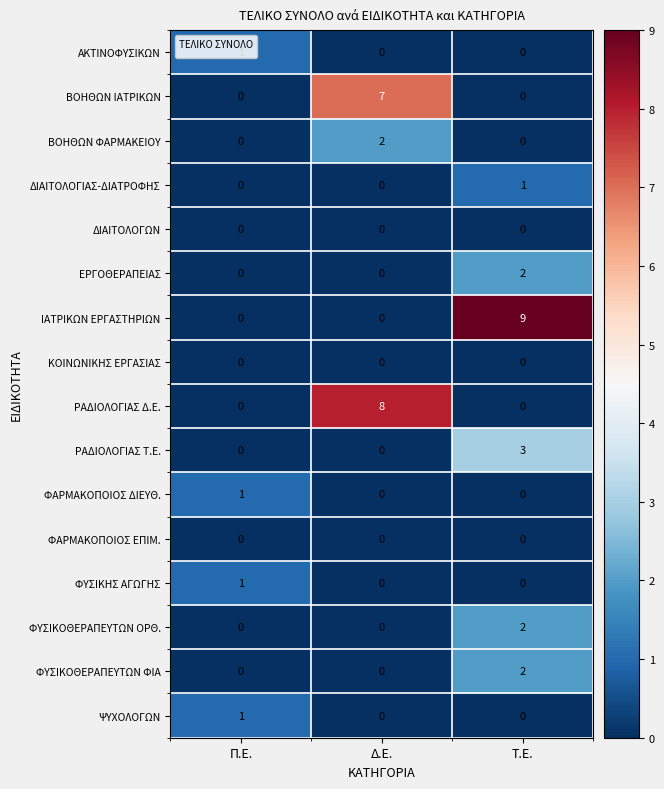

Between Δ.Ε. and Τ.Ε., which series saw the biggest shift?

ΙΑΤΡΙΚΩΝ ΕΡΓΑΣΤΗΡΙΩΝ